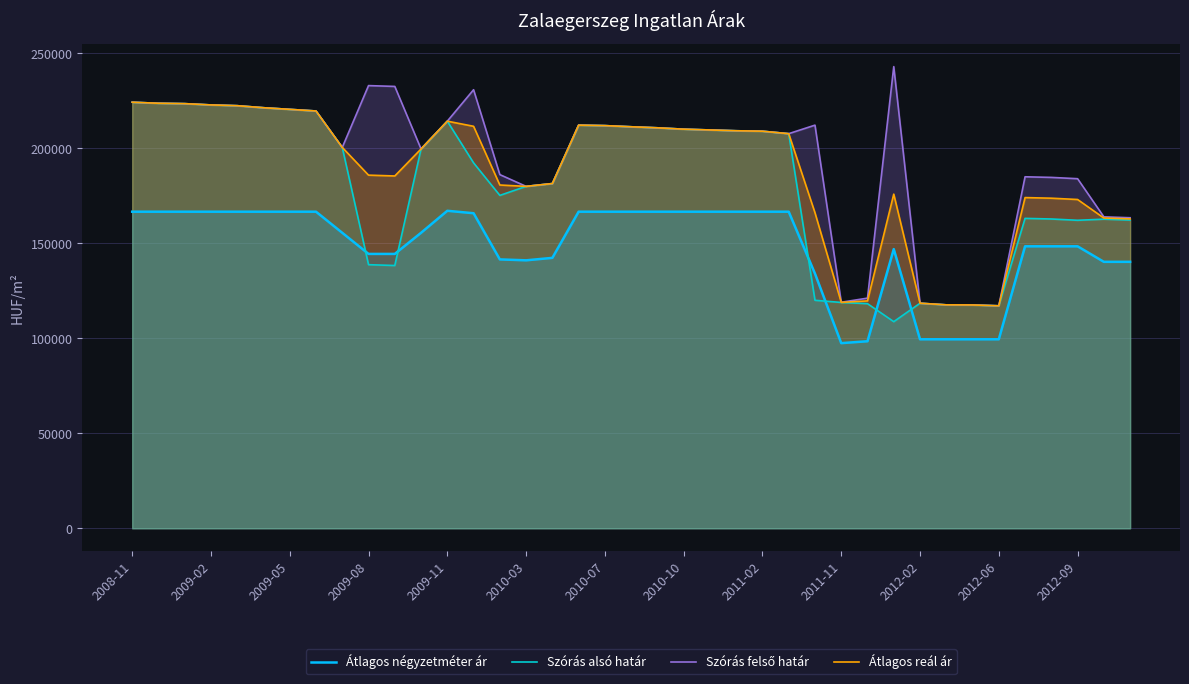

What are all the series names shown in the legend?

Átlagos négyzetméter ár, Szórás alsó határ, Szórás felső határ, Átlagos reál ár